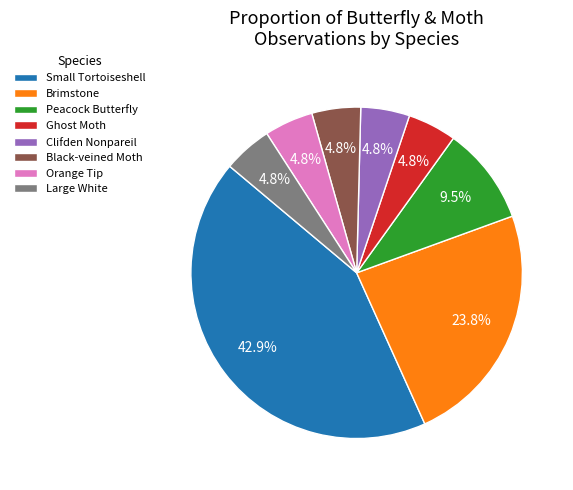

Does Peacock Butterfly represent more than half of the total?

No